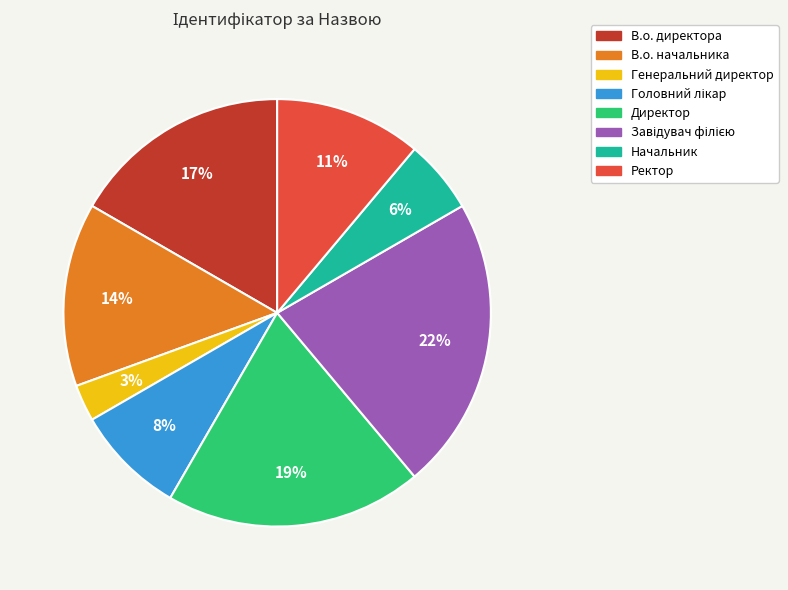

To the nearest percent, what is the difference between the largest and smallest slice percentages?

19%